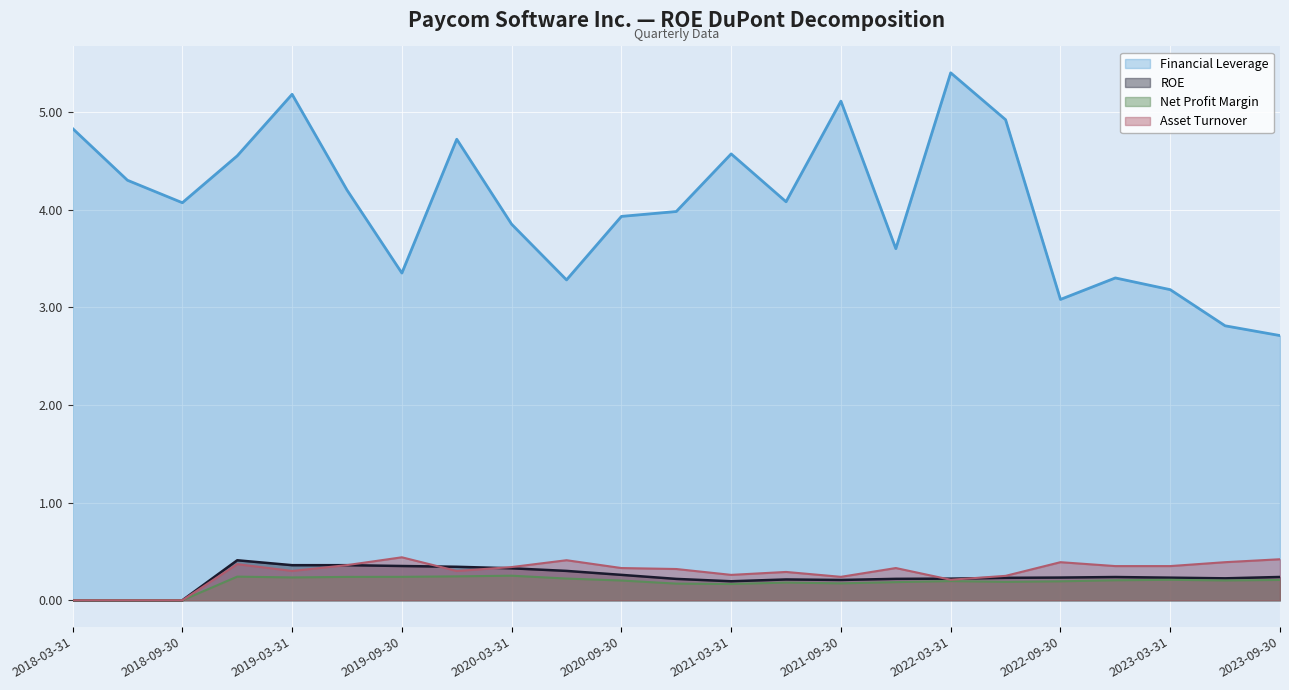

Rank the categories by Financial Leverage value from highest to lowest.

2022-03-31, 2019-03-31, 2021-09-30, 2022-06-30, 2018-03-31, 2019-12-31, 2021-03-31, 2018-12-31, 2018-06-30, 2019-06-30, 2021-06-30, 2018-09-30, 2020-12-31, 2020-09-30, 2020-03-31, 2021-12-31, 2019-09-30, 2022-12-31, 2020-06-30, 2023-03-31, 2022-09-30, 2023-06-30, 2023-09-30